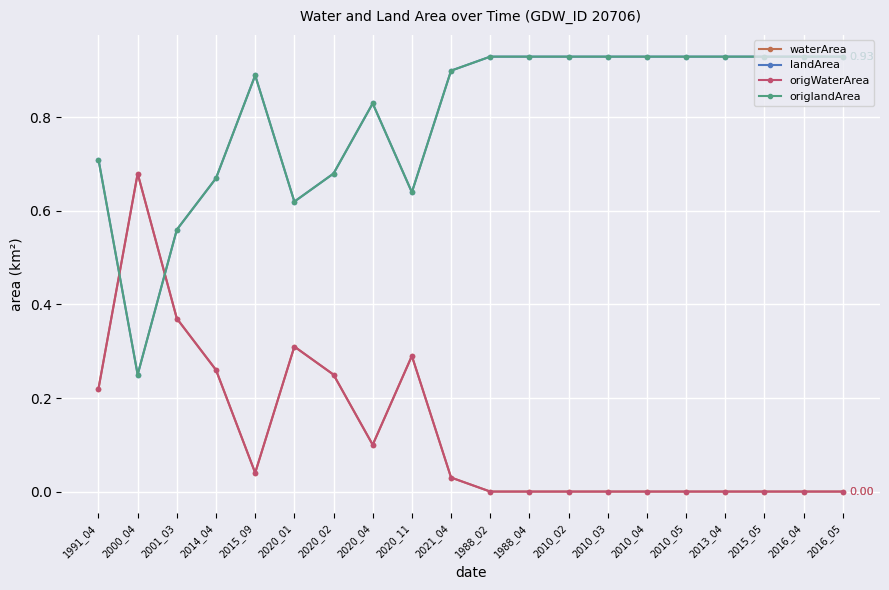

Does the chart have visible grid lines?

Yes